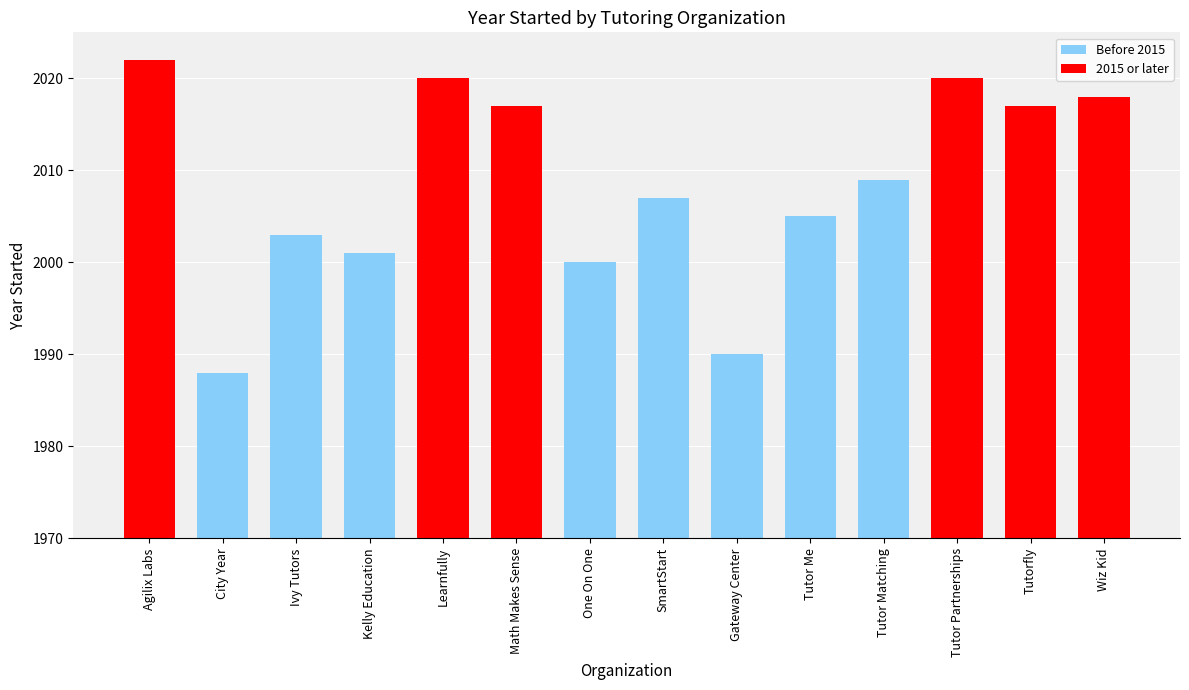

Is it true that the value at Learnfully is 2943?

False